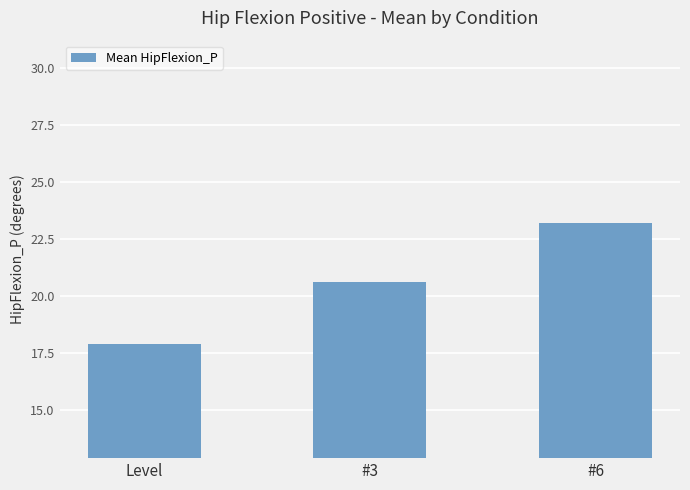

Reading right to left, list all the values displayed in this chart.

23.2	20.6	17.9